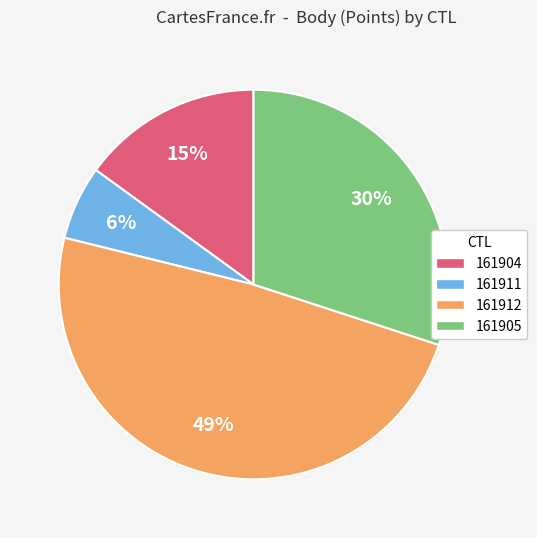

Combined, do 161911 and 161905 account for over 50%?

No